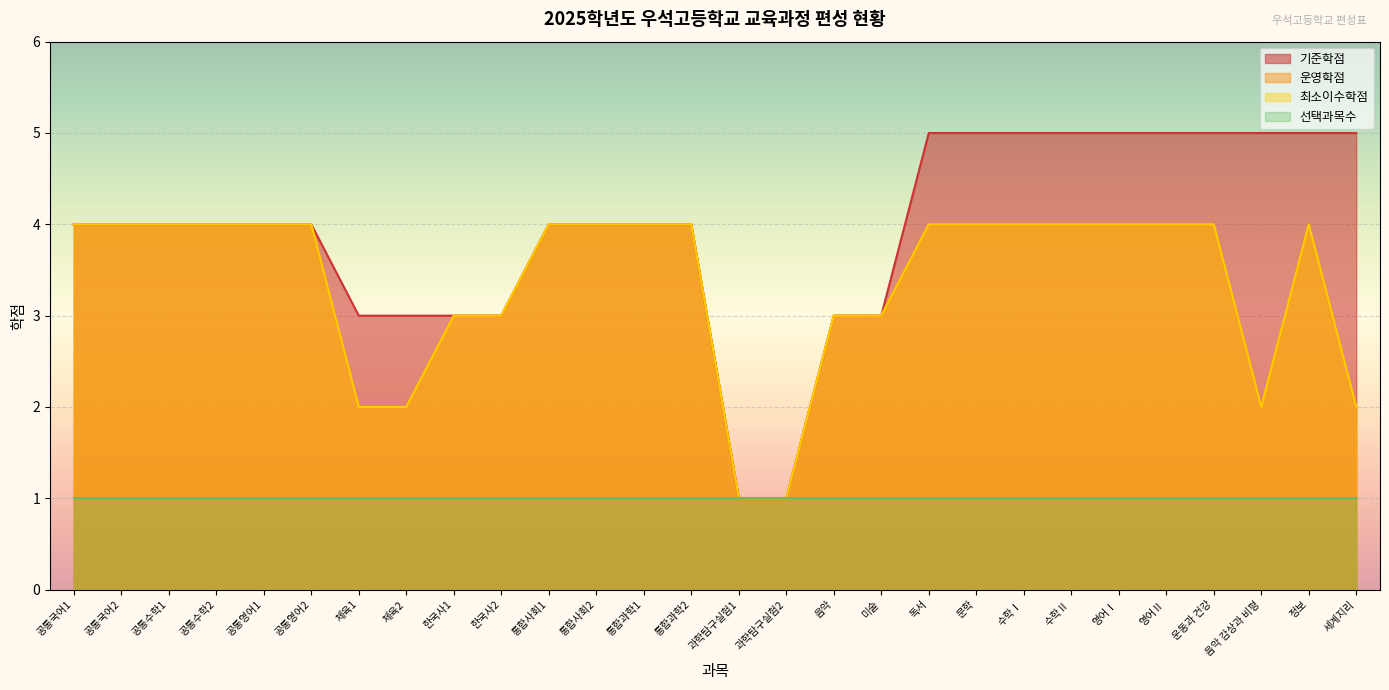

What value does the 운영학점 series have at 공통수학2?

4